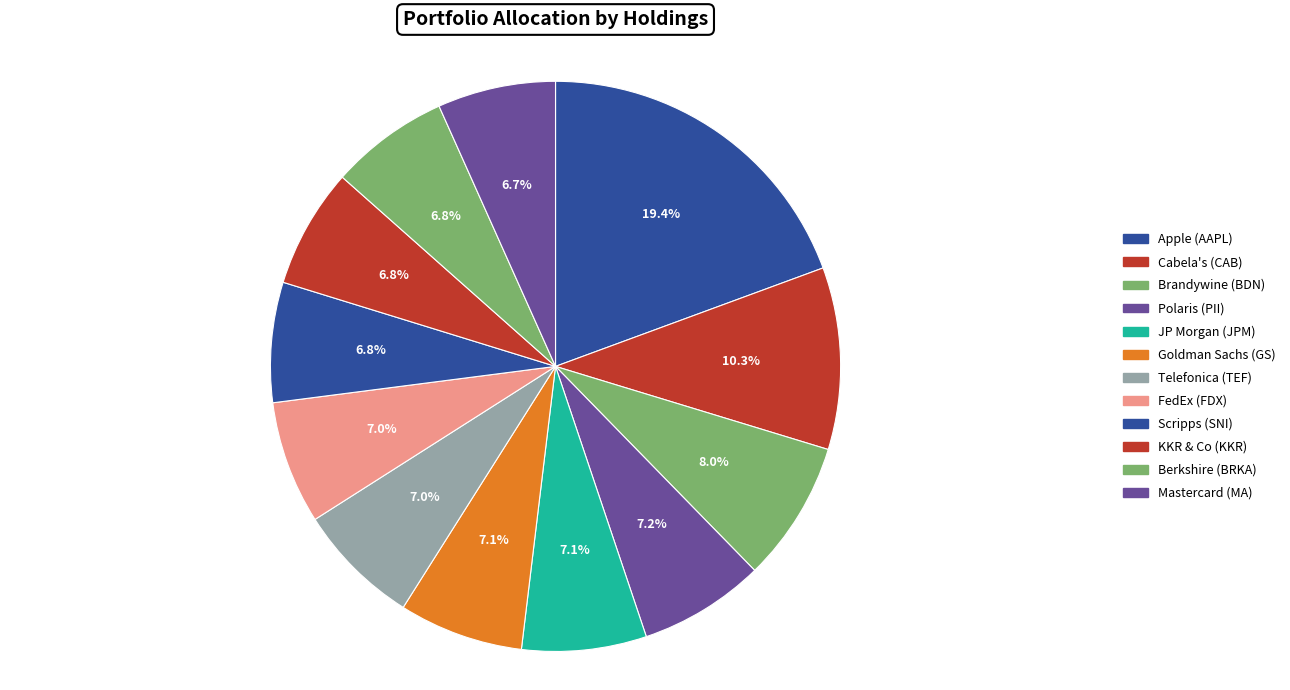

Does Telefonica (TEF) represent more than half of the total?

No